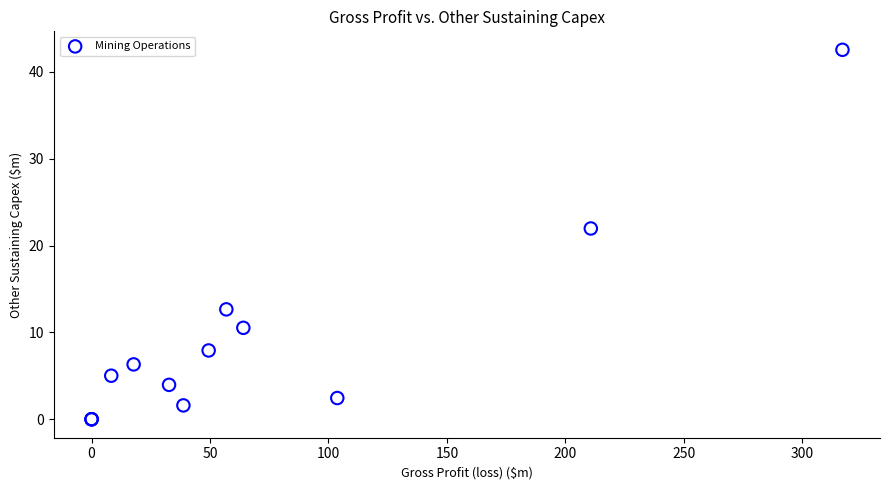

What Y value in the scatter plot is closest to 21?

22.0